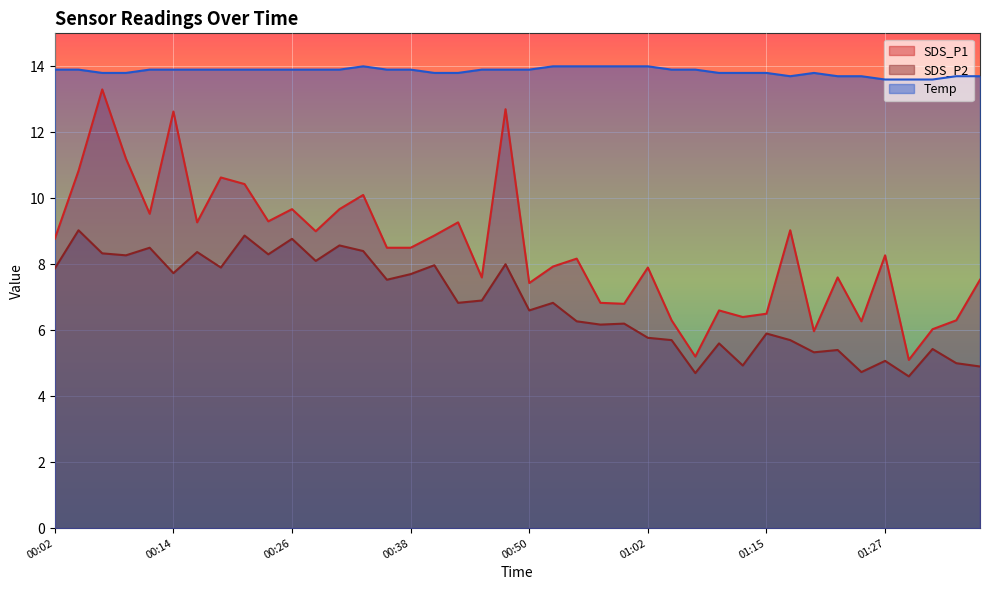

What is the difference between the SDS_P1 values at 01:02 and 01:07?

2.7